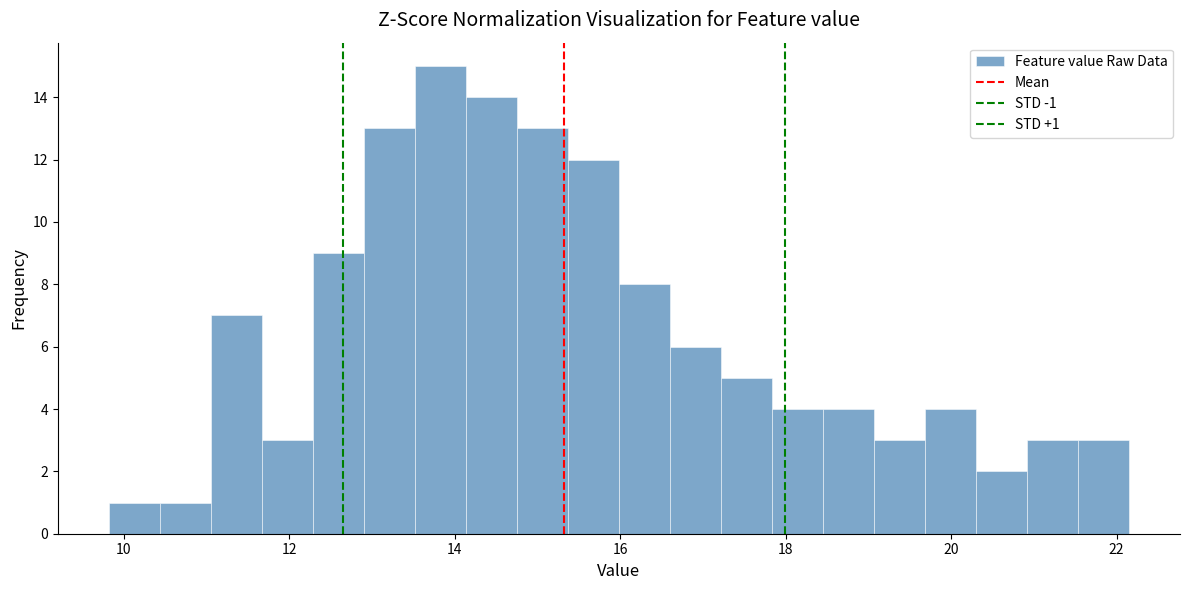

Around what value on the x-axis is the tallest bar? Give the approximate position of its centre, as read against the axis.

13.8